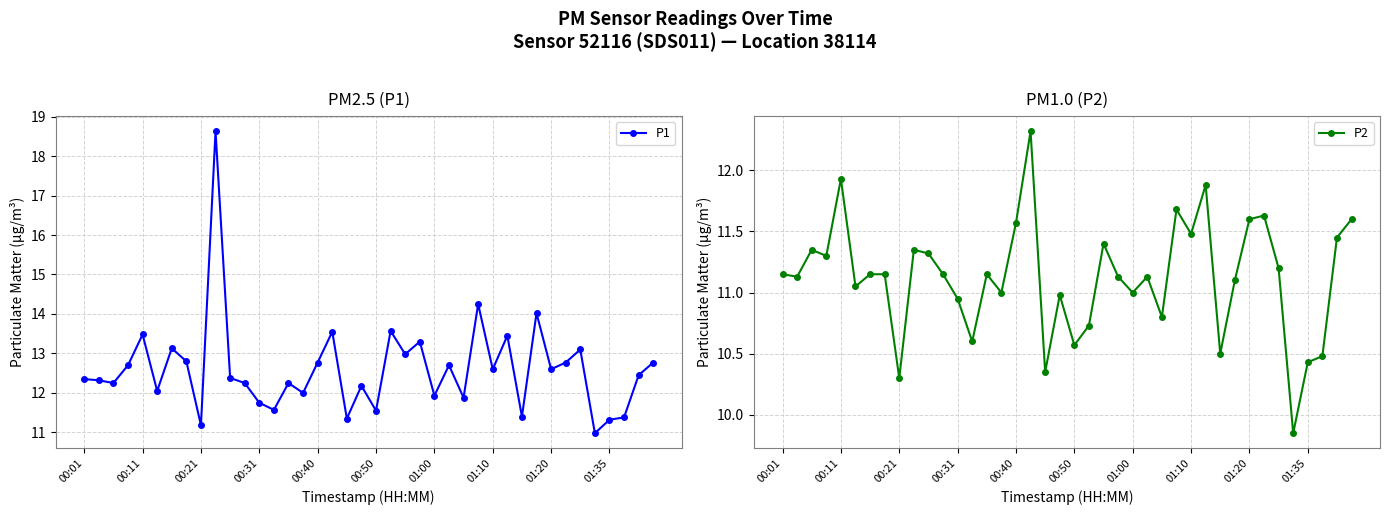

True or false: P2 has more than 2 interior local peaks.

True